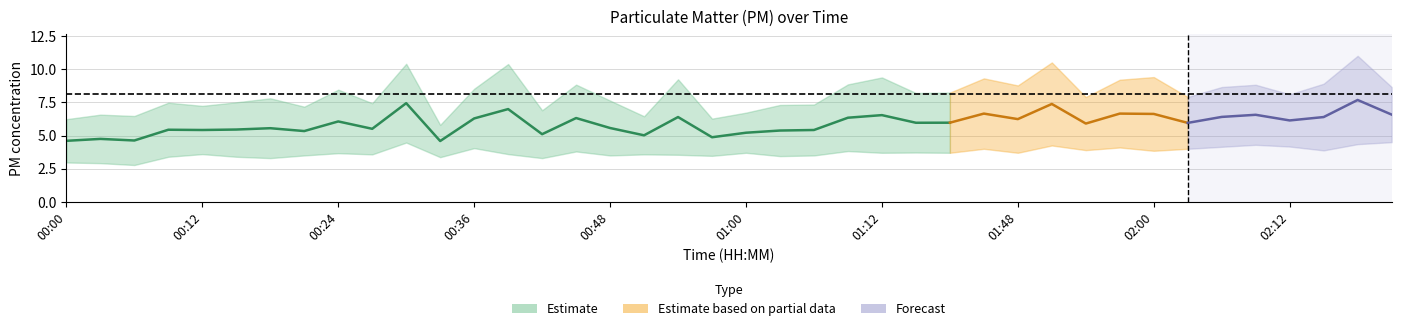

At which label is P2 closest to 3?

00:00